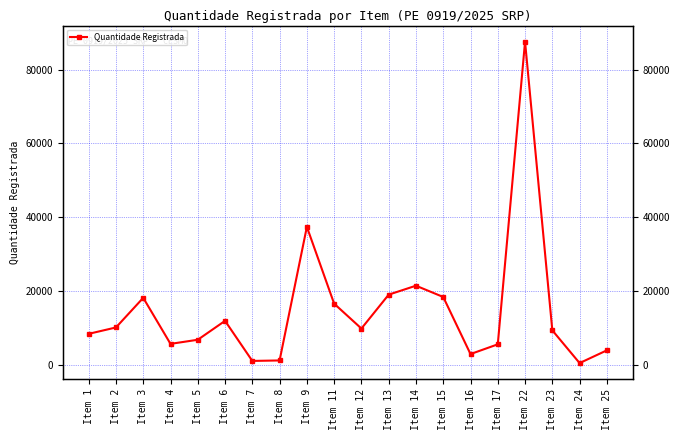

How many lines are shown in the chart?

1